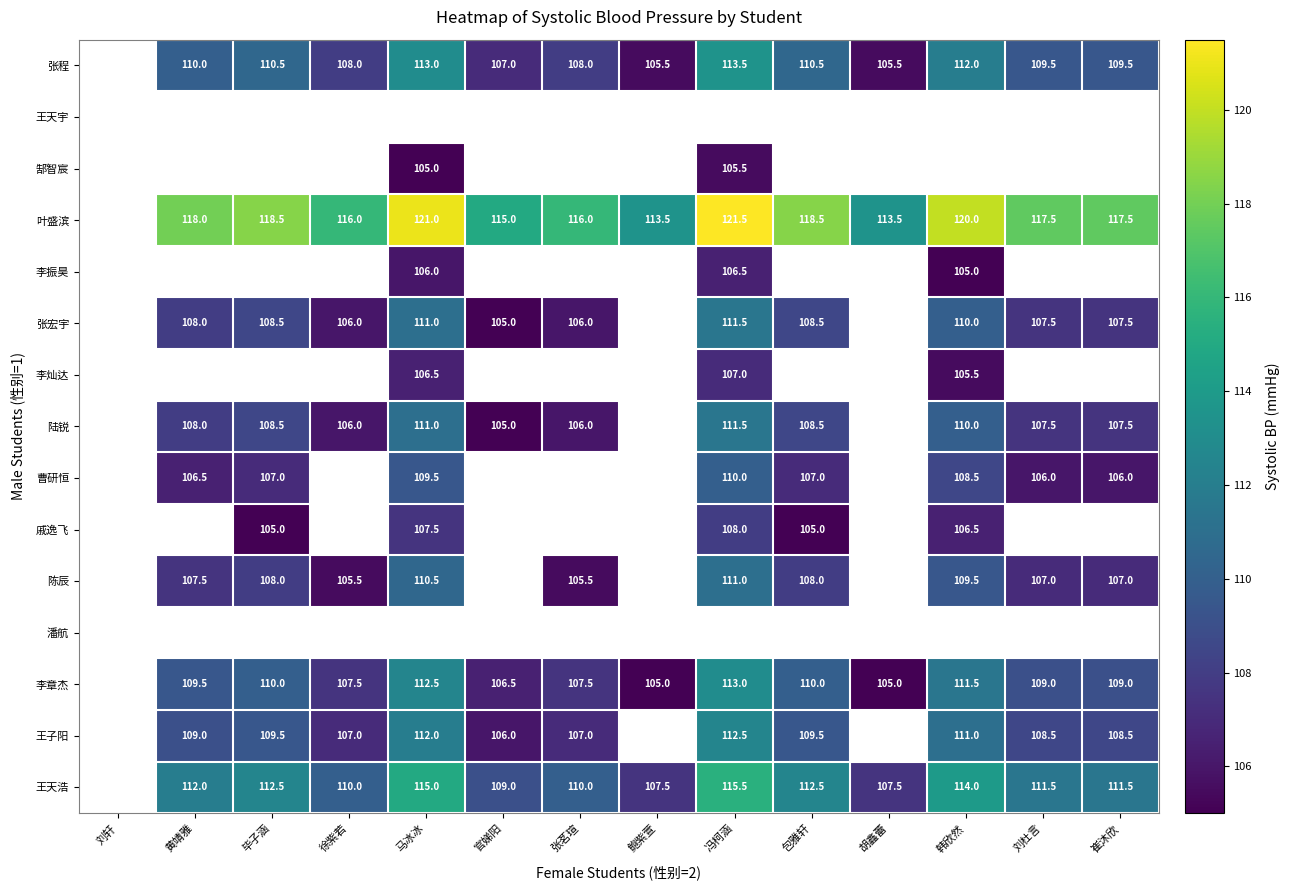

Between 马冰冰 and 黄靖雅, which is larger?

马冰冰